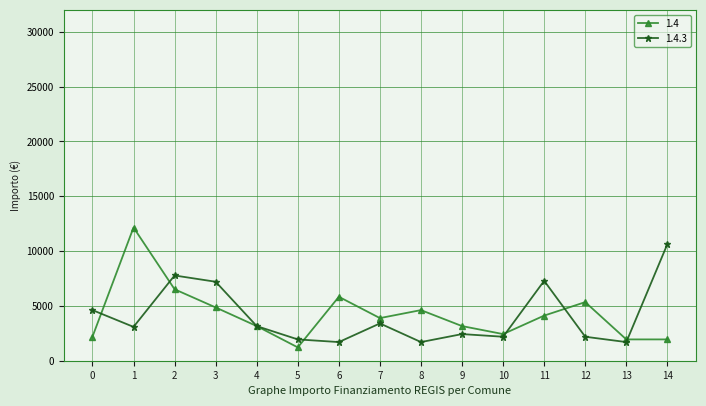

List the series in order of their peak value, highest first.

1.4, 1.4.3